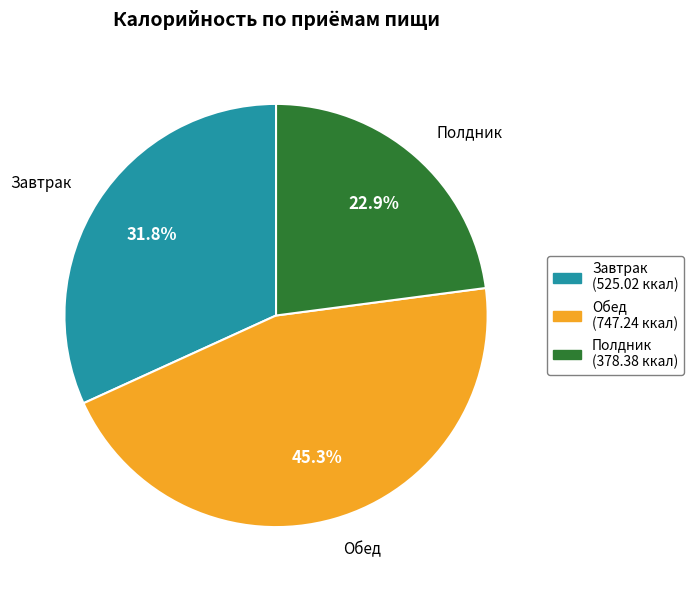

Between Обед and Полдник, which is larger?

Обед